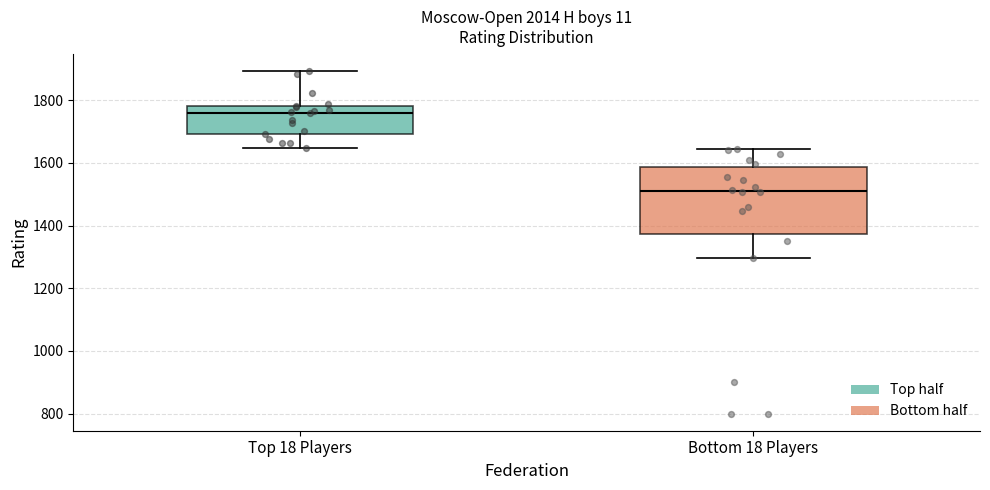

Which box has the highest median line?

Top 18 Players